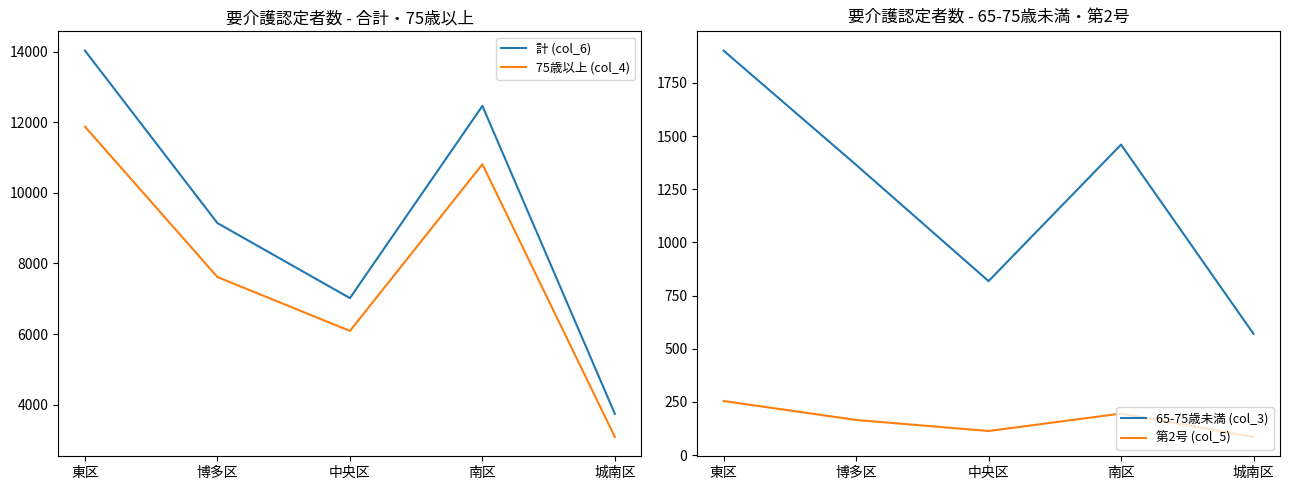

In 65-75歳未満 (col_3), how many points are lower than both neighbors (excluding endpoints)?

1